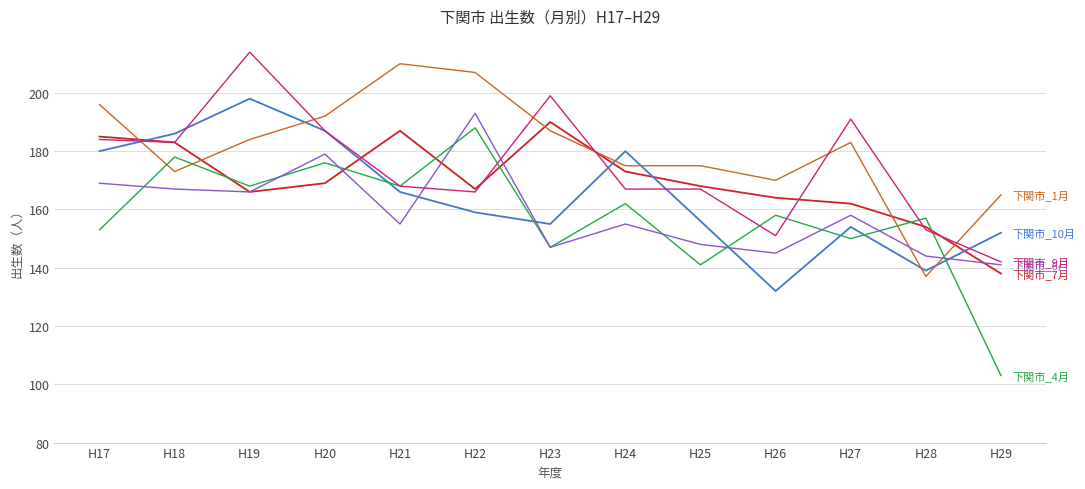

What is the total value across all series at H27?

998